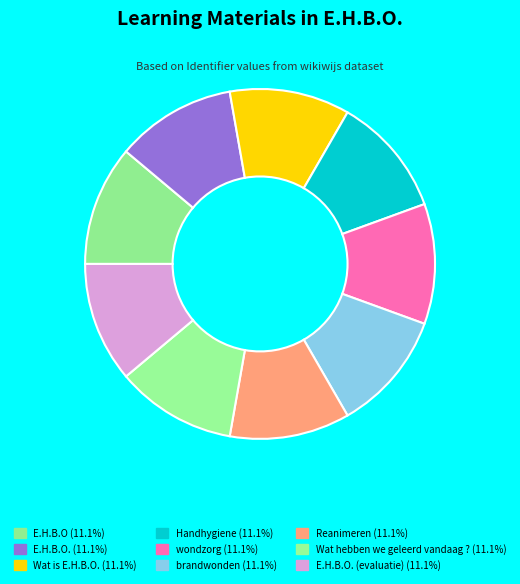

Which slice is the largest?

Wat hebben we geleerd vandaag ?